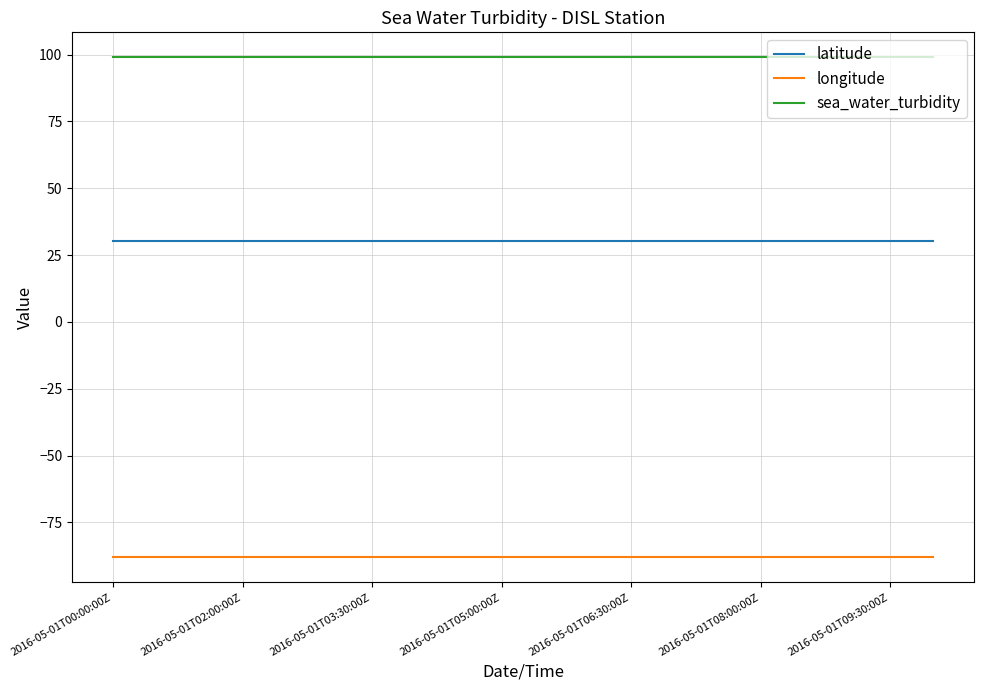

How many lines are shown in the chart?

3